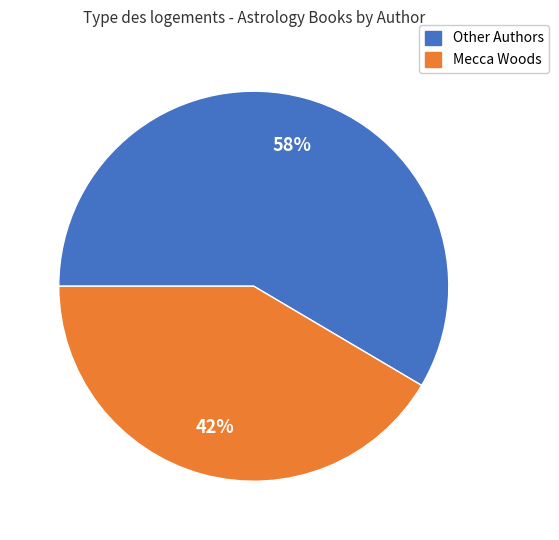

Is there a majority slice in this chart?

Yes